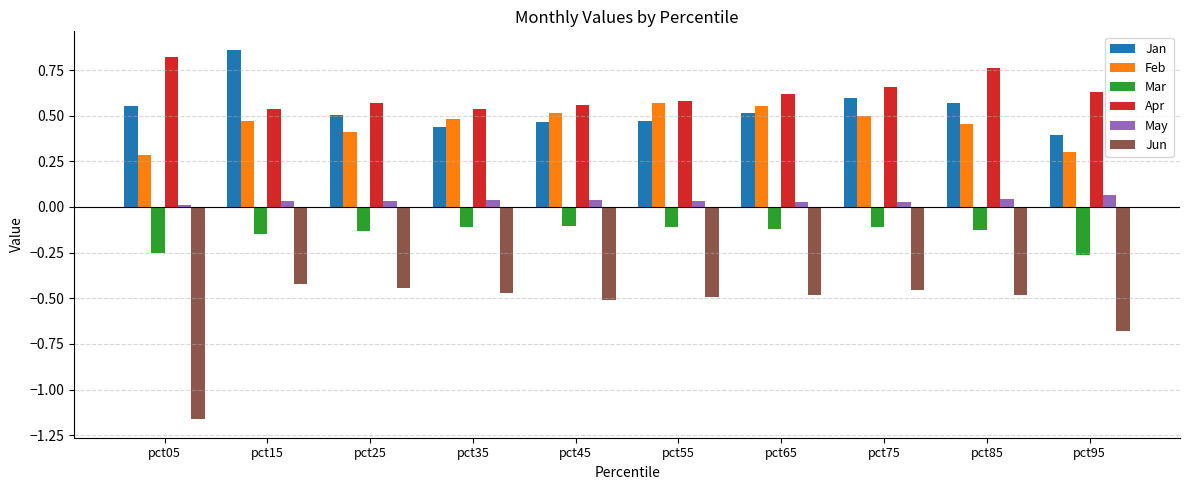

Is it true that Feb equals 0.7 at pct25?

False